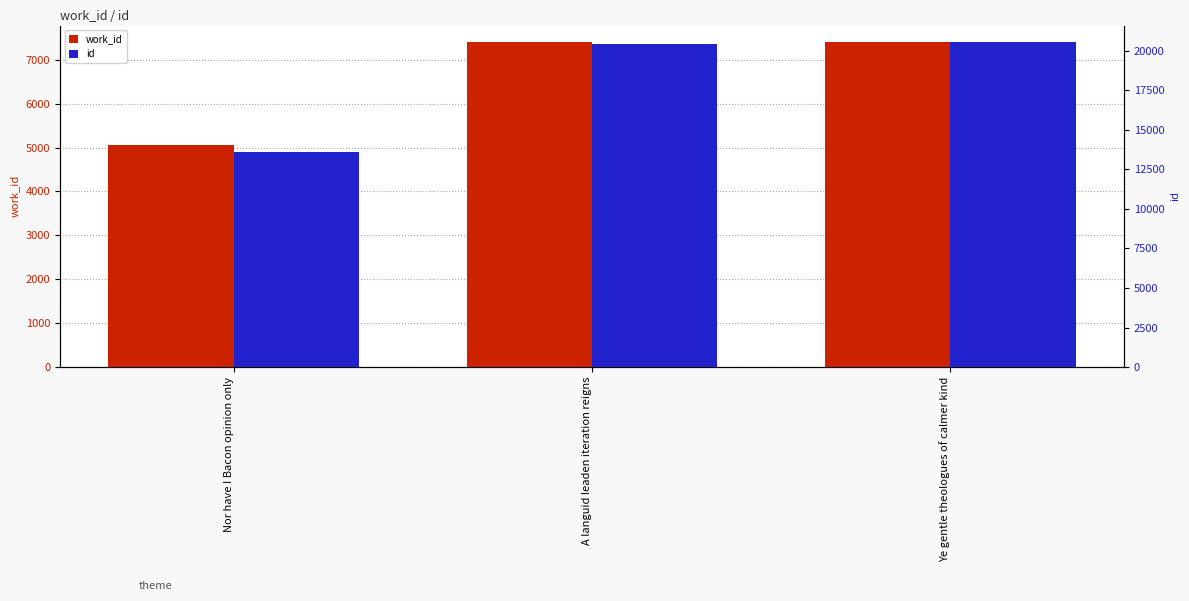

What are all the series names shown in the legend?

work_id, id